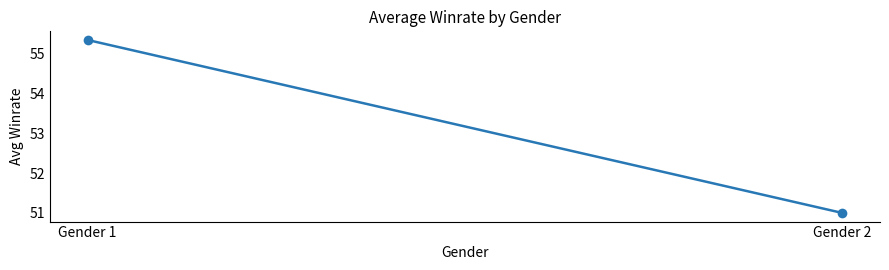

What is the change in value from Gender 1 to Gender 2?

-4.4